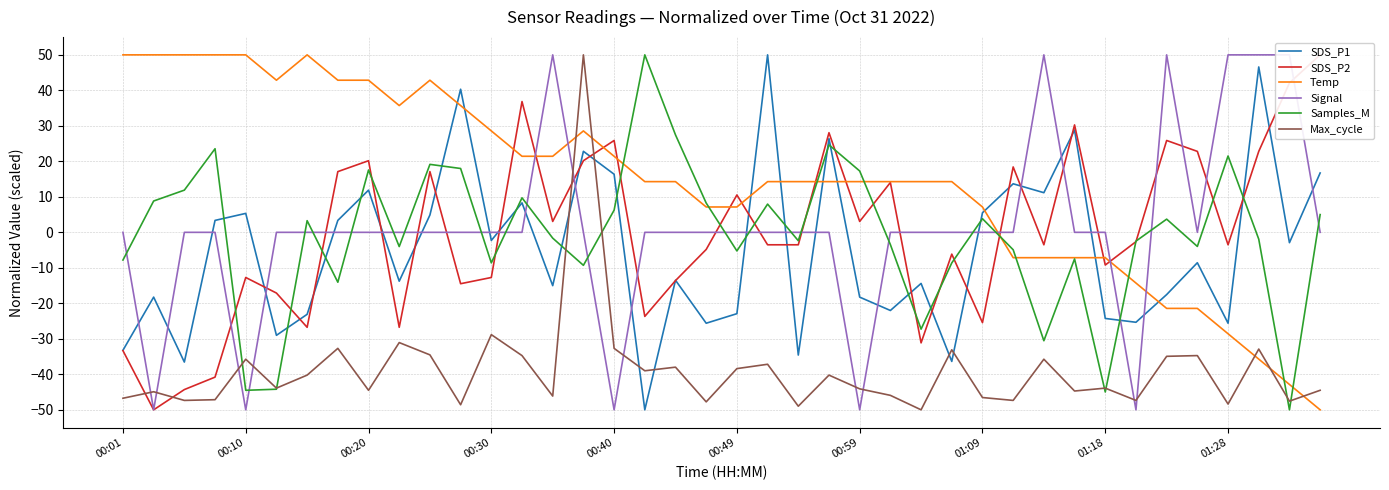

After their last crossing, which series has the higher values: Samples_M or SDS_P1?

SDS_P1